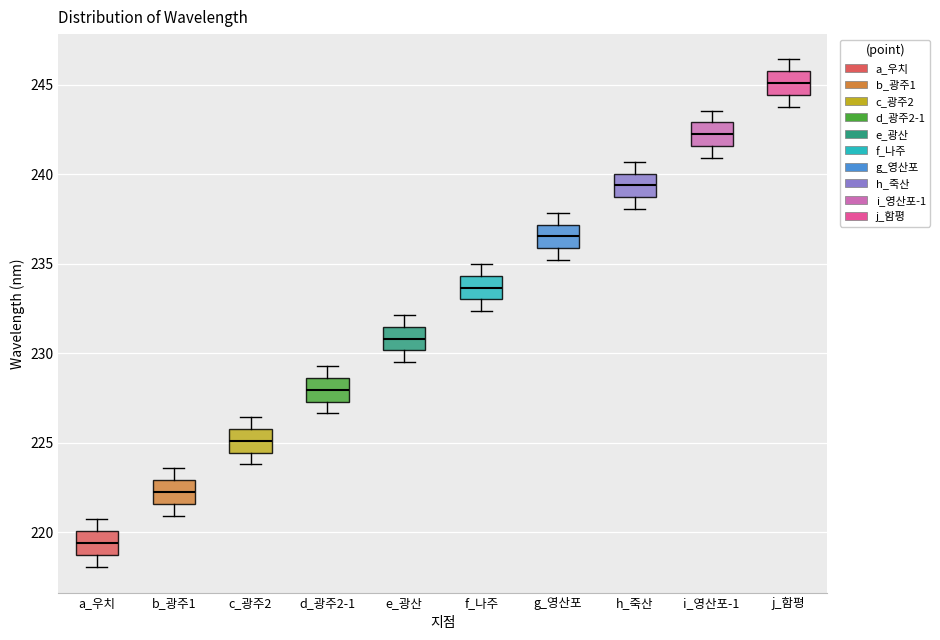

Reading left to right, transcribe this box plot: for each box, give where its median line is, the range the box spans, and where its two whiskers end, as read against the y-axis. The values are not printed on the chart, so give them approximately, as read against the axis.

a_우치: median 219.5, box 218.5 to 220.0, whiskers 218.0 to 220.5
b_광주1: median 222.5, box 221.5 to 223.0, whiskers 221.0 to 223.5
c_광주2: median 225.0, box 224.5 to 226.0, whiskers 224.0 to 226.5
d_광주2-1: median 228.0, box 227.5 to 228.5, whiskers 226.5 to 229.5
e_광산: median 231.0, box 230.0 to 231.5, whiskers 229.5 to 232.0
f_나주: median 233.5, box 233.0 to 234.5, whiskers 232.5 to 235.0
g_영산포: median 236.5, box 236.0 to 237.0, whiskers 235.0 to 238.0
h_죽산: median 239.5, box 238.5 to 240.0, whiskers 238.0 to 240.5
i_영산포-1: median 242.0, box 241.5 to 243.0, whiskers 241.0 to 243.5
j_함평: median 245.0, box 244.5 to 245.5, whiskers 243.5 to 246.5